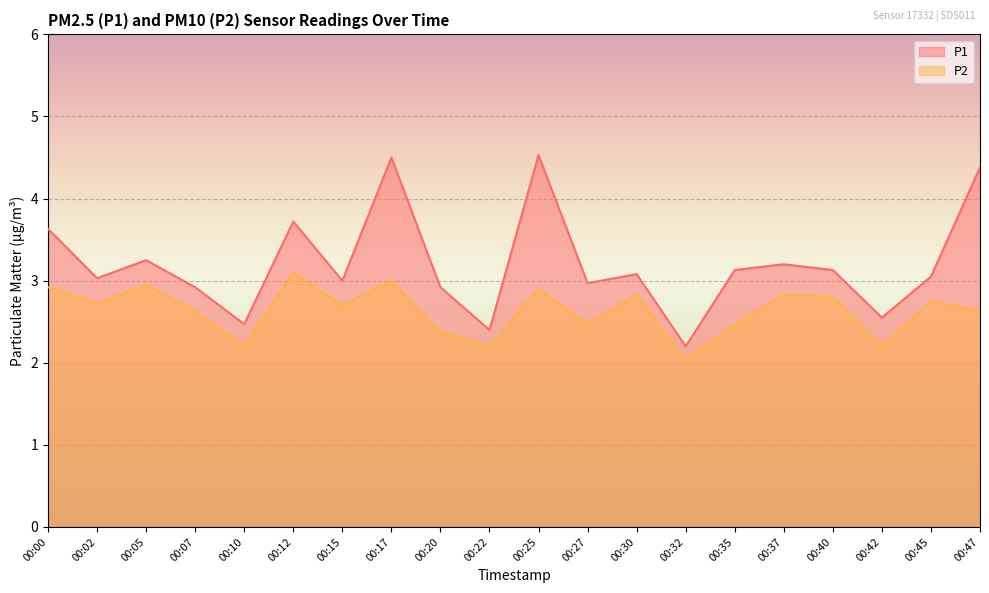

The P2 series shows 2.9 at 00:25. True or false?

True